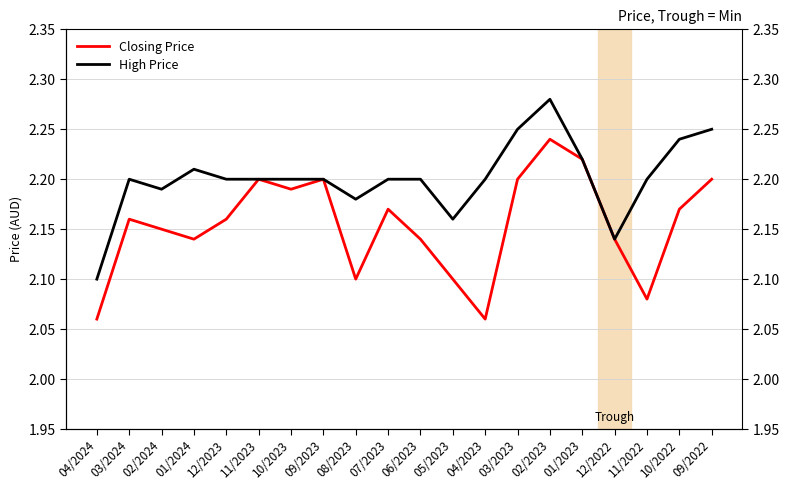

Which series has the largest total across all categories?

High Price